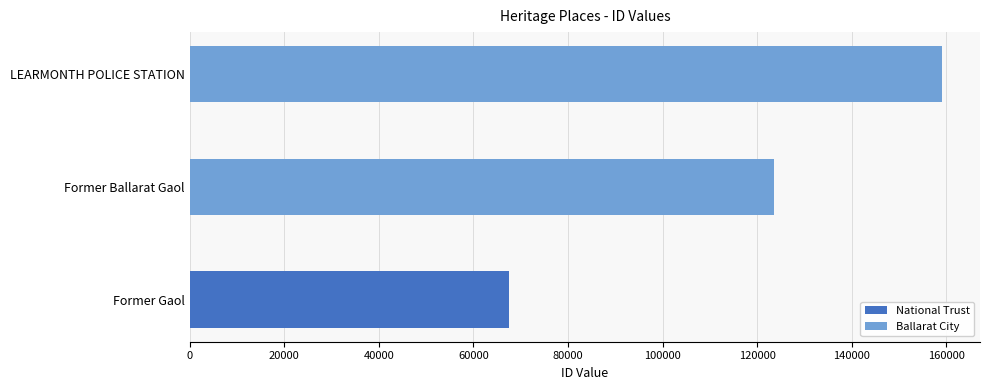

What is the lowest value of the Ballarat City series?

123500